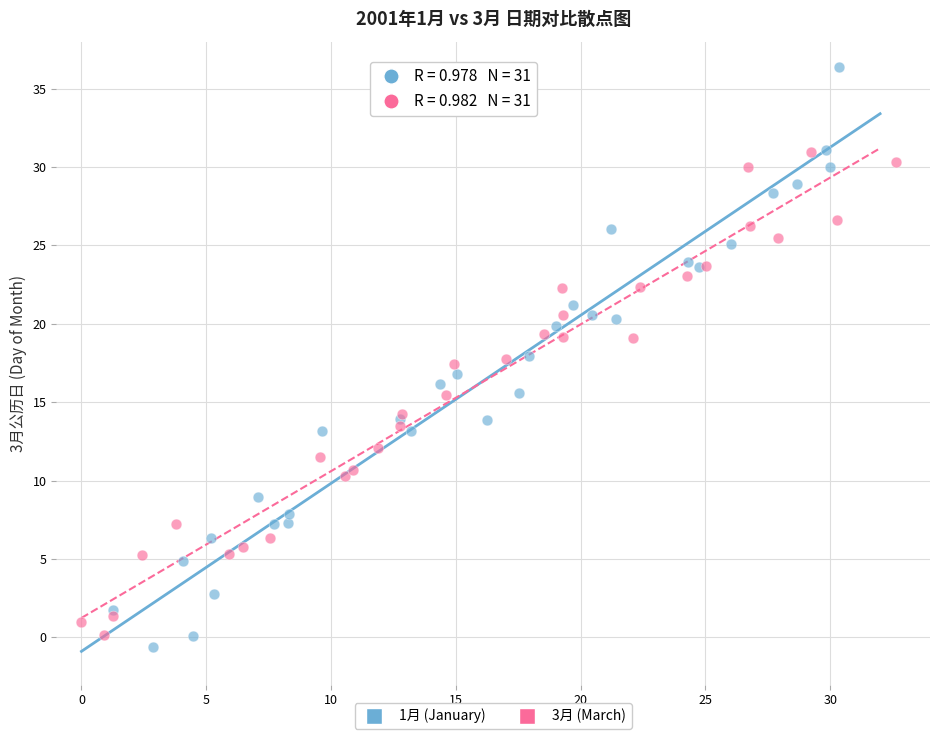

Which series reaches the maximum Y coordinate?

1月 (January)